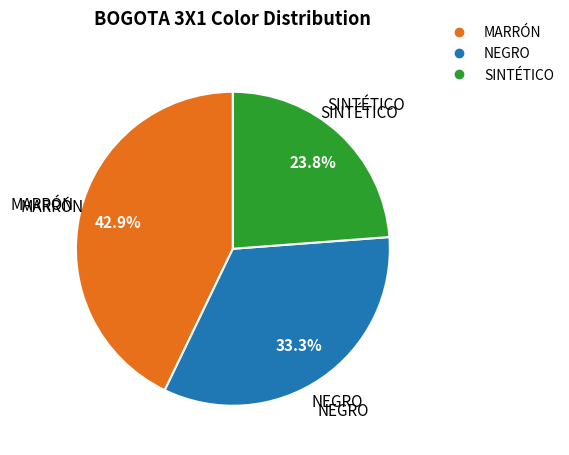

Between MARRÓN and SINTÉTICO, which is larger?

MARRÓN